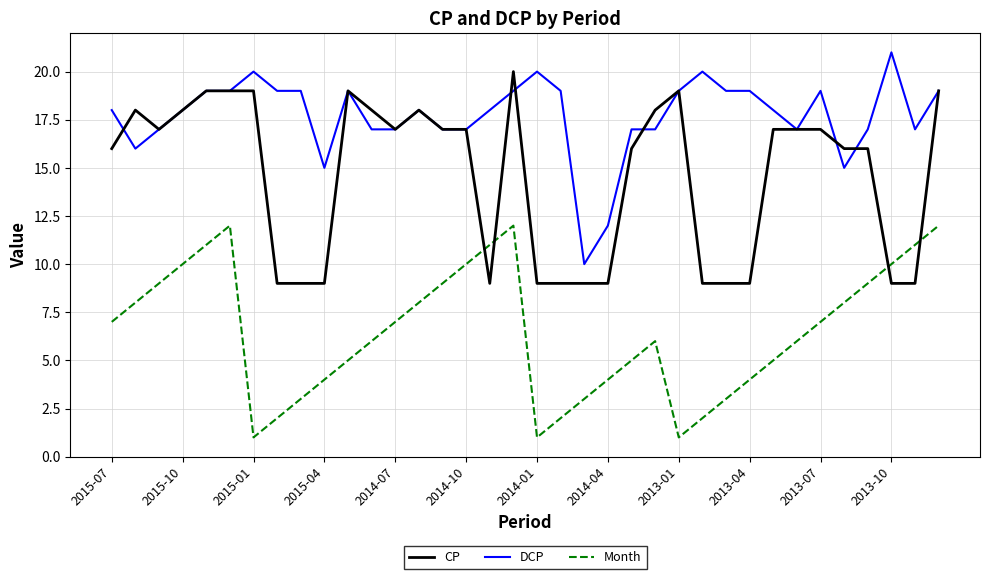

What is the difference between the second highest and second lowest values in the CP series?

10